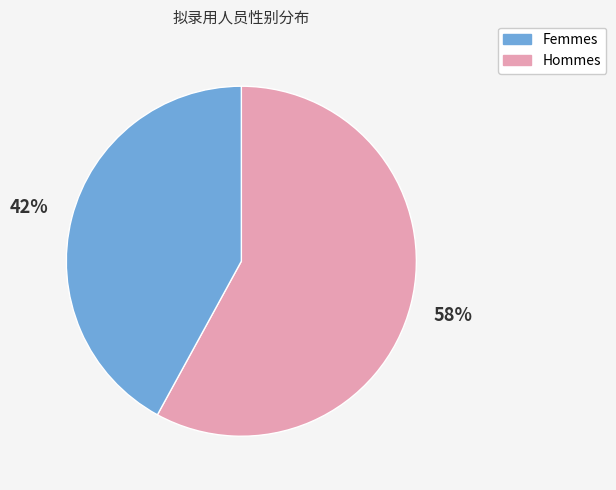

Does any single category account for the majority?

Yes